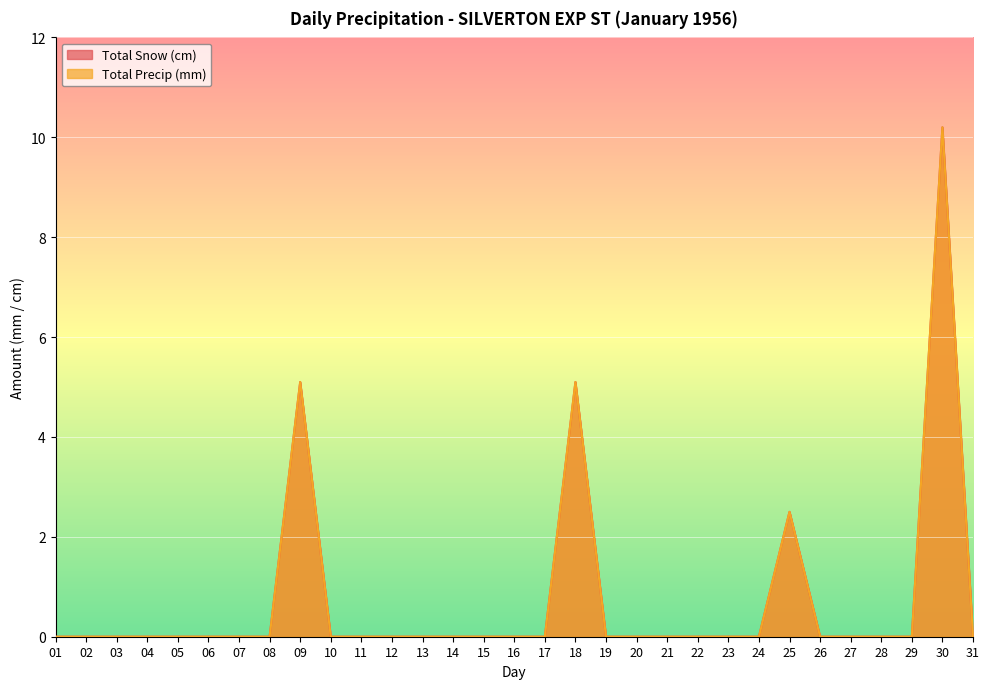

True or false: Total Precip (mm) has more than 1 points higher than both neighbors.

True